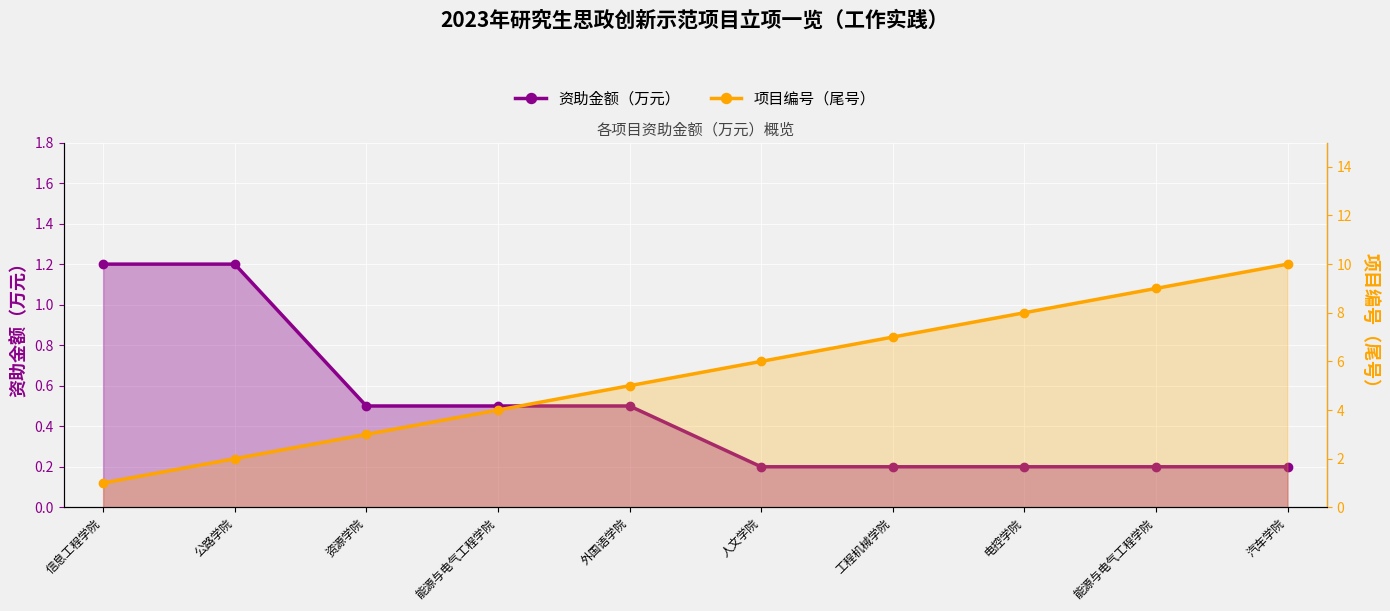

At 公路学院, list the series in order from largest to smallest.

项目编号（尾号）, 资助金额（万元）